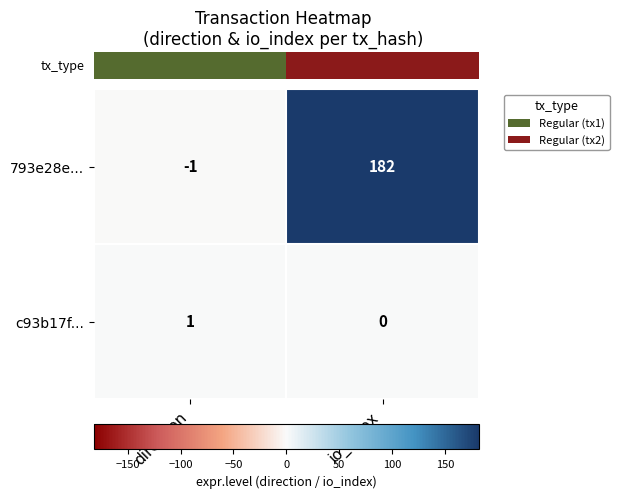

What is the difference between the highest and lowest values at io_index?

182